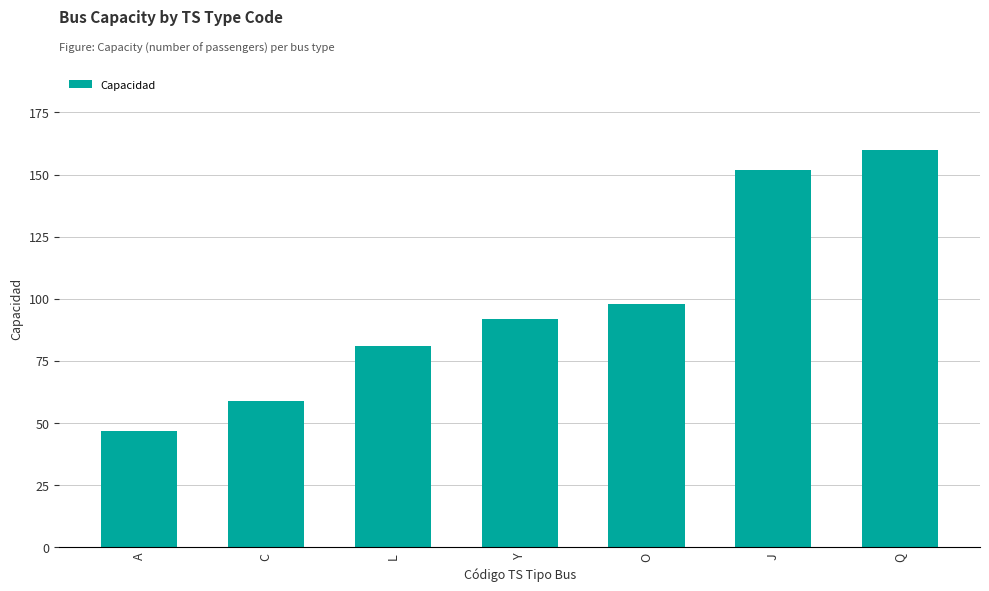

Are the bars grouped side by side (vs. stacked)?

No